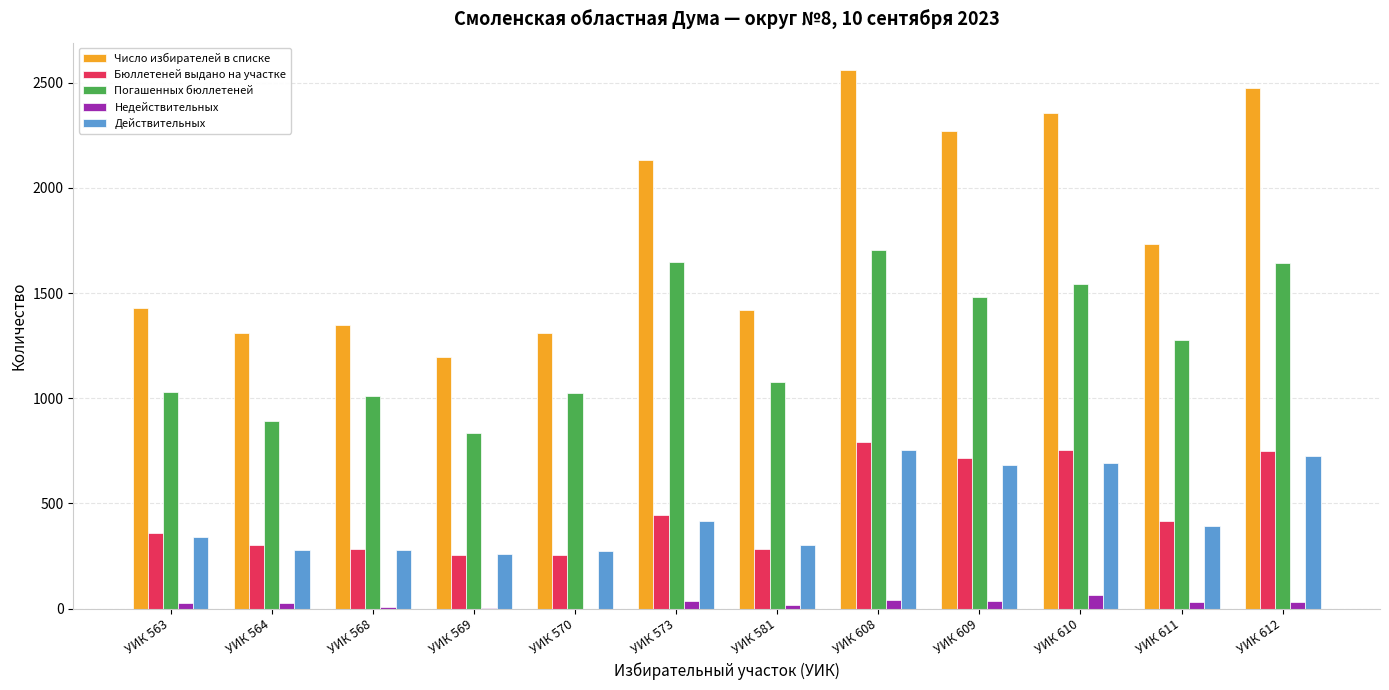

What is the sum of all Число избирателей в списке values?

21536